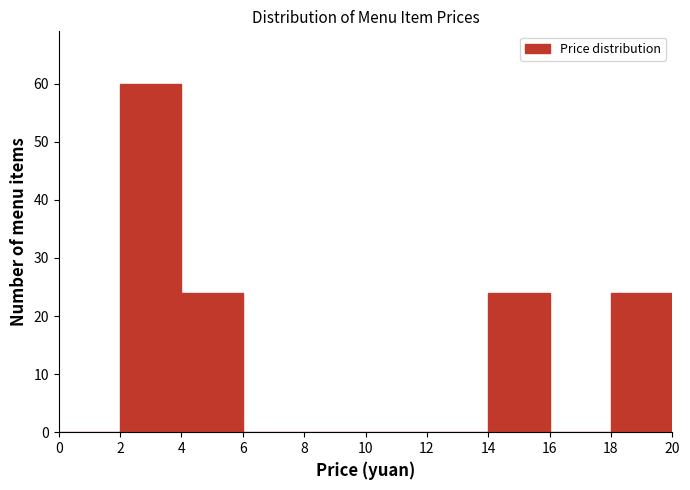

Reading left to right, transcribe this chart: for each bar, give the range it covers on the x-axis and its height. The values are not printed on the chart, so give them approximately, as read against the axis.

0 to 2: 0
2 to 4: 60
4 to 6: 24
6 to 8: 0
8 to 10: 0
10 to 12: 0
12 to 14: 0
14 to 16: 24
16 to 18: 0
18 to 20: 24